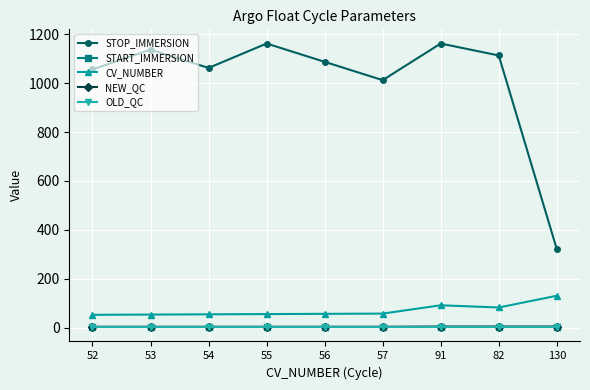

True or false: CV_NUMBER has more than 0 interior local peaks.

True